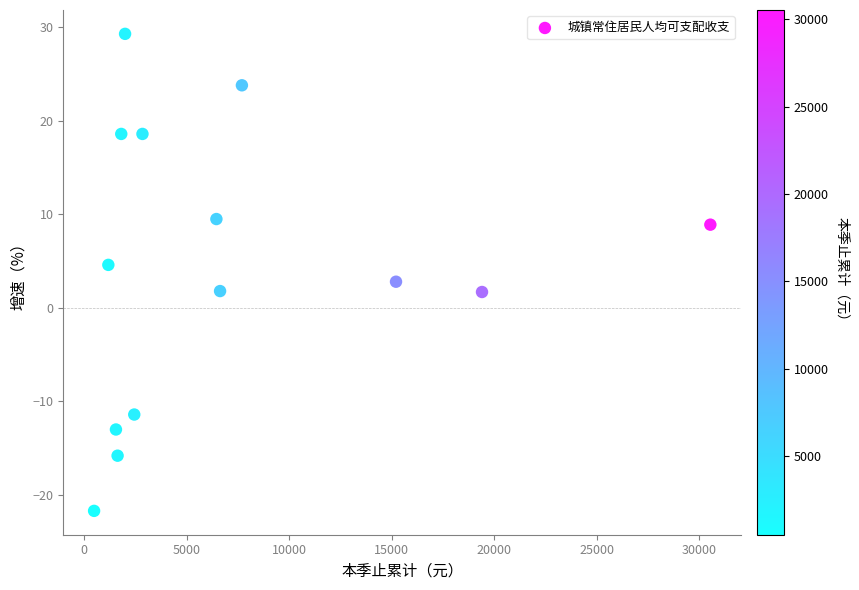

What is the range of X values (max minus min)?

30055.0